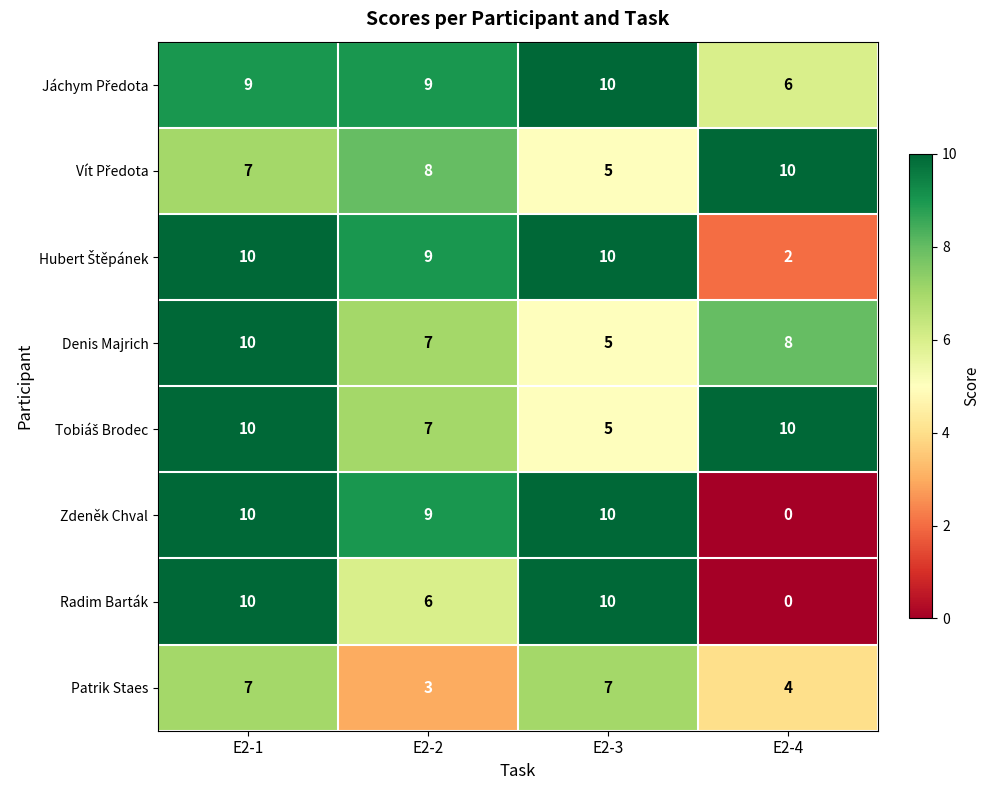

Is it true that Zdeněk Chval equals 0 at E2-4?

True